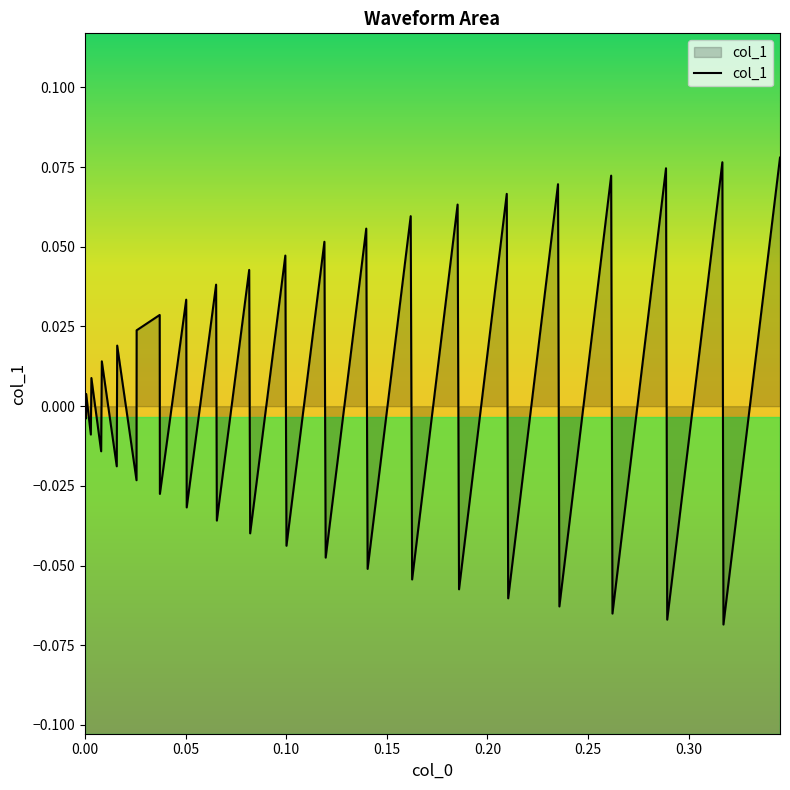

How many lines are shown in the chart?

1